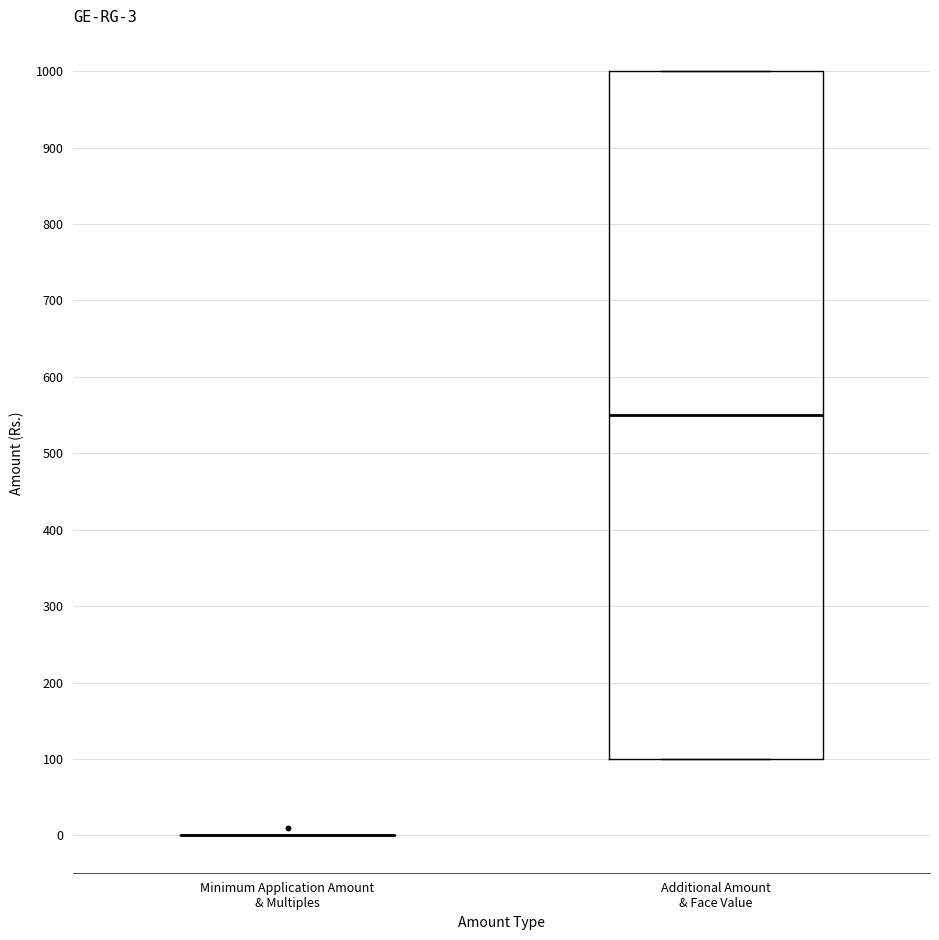

Which box is the tallest, from its lower edge to its upper edge?

Additional Amount & Face Value